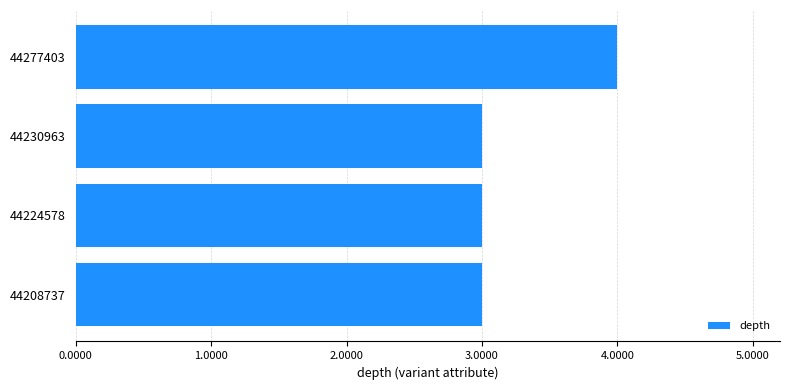

Reading bottom to top, list all the values displayed in this chart.

3	3	3	4